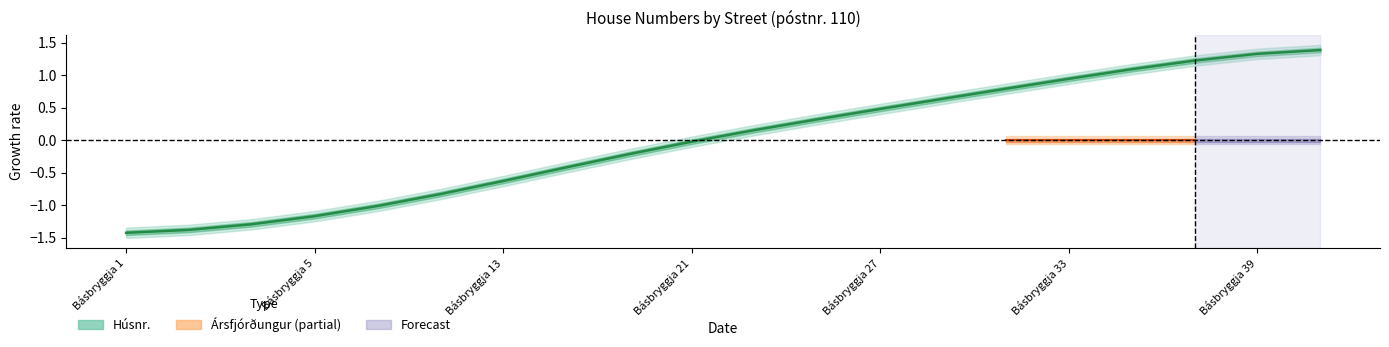

What is the difference between the maximum and second lowest values?

2.8